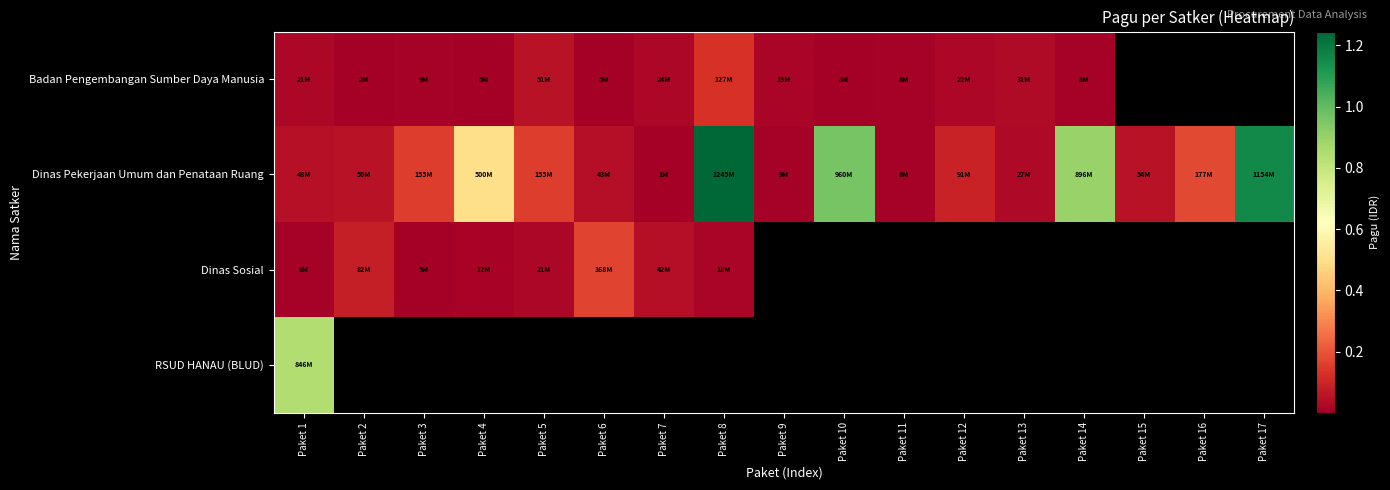

Rank the categories by Dinas Pekerjaan Umum dan Penataan Ruang value from lowest to highest.

Paket 7, Paket 11, Paket 9, Paket 13, Paket 6, Paket 1, Paket 2, Paket 15, Paket 12, Paket 5, Paket 3, Paket 16, Paket 4, Paket 14, Paket 10, Paket 17, Paket 8